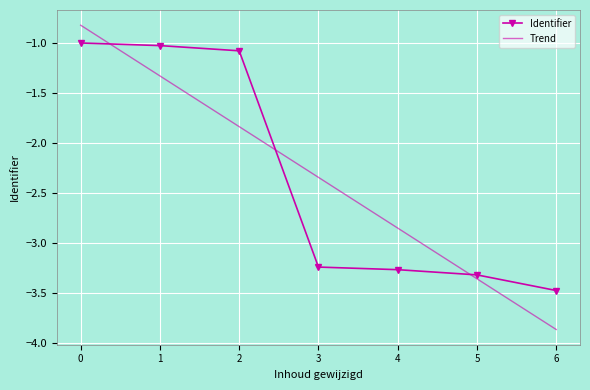

What is the greatest value displayed?

-1.0